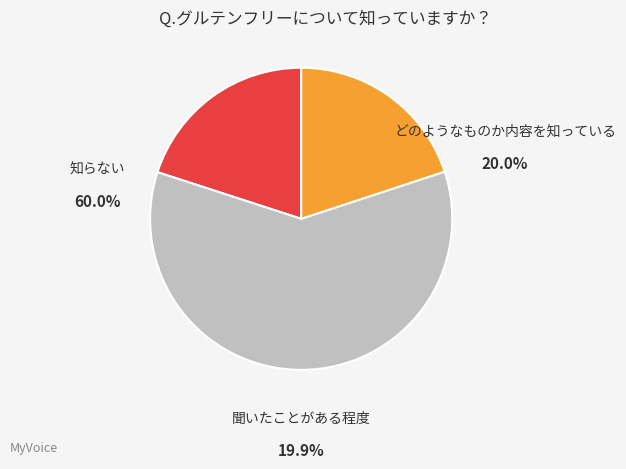

Is there a majority slice in this chart?

Yes